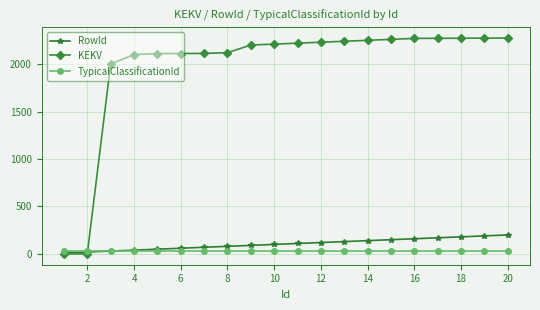

Which series ends up on top after the final intersection of TypicalClassificationId and KEKV?

KEKV